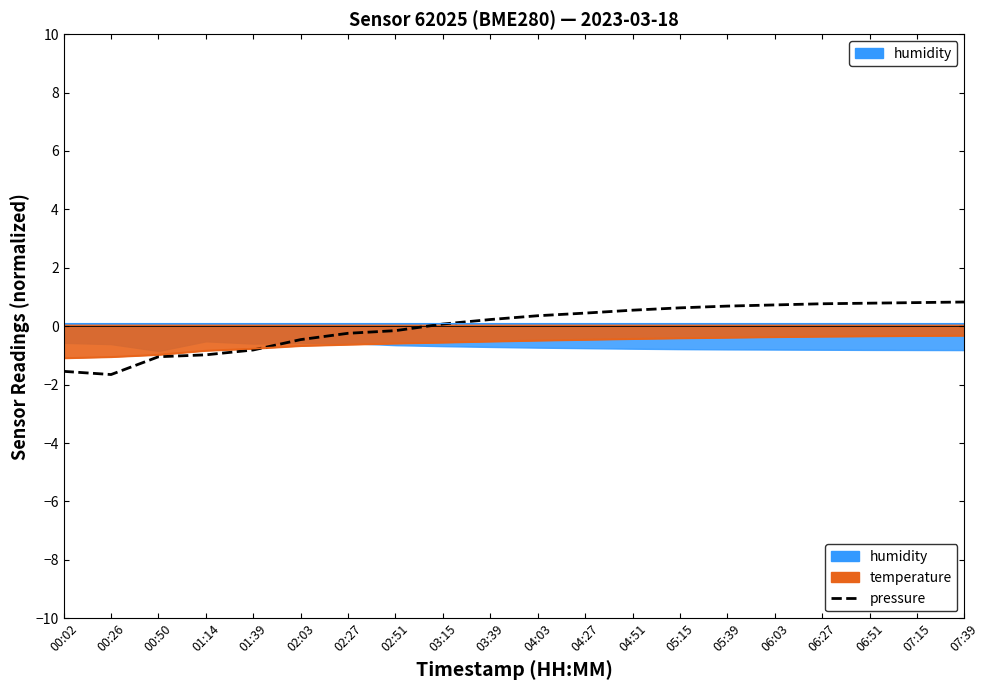

List the labels in order of value, smallest first.

00:26, 00:02, 00:50, 01:14, 01:39, 02:03, 02:27, 02:51, 03:15, 03:39, 04:03, 04:27, 04:51, 05:15, 05:39, 06:03, 06:27, 06:51, 07:15, 07:39